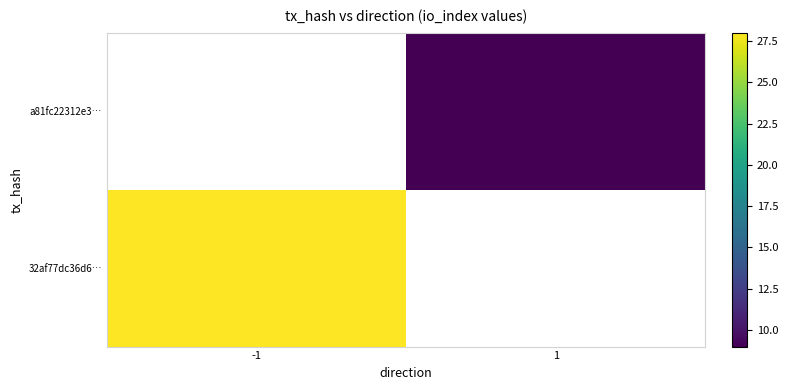

The a81fc22312e3… series shows 15.1 at 1. True or false?

False